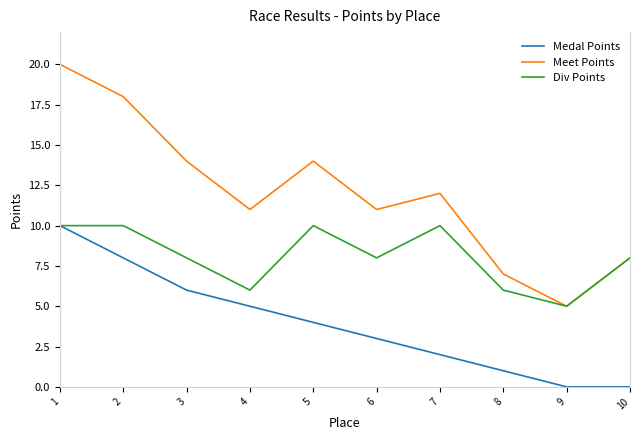

True or false: Meet Points and Medal Points cross at least once.

False